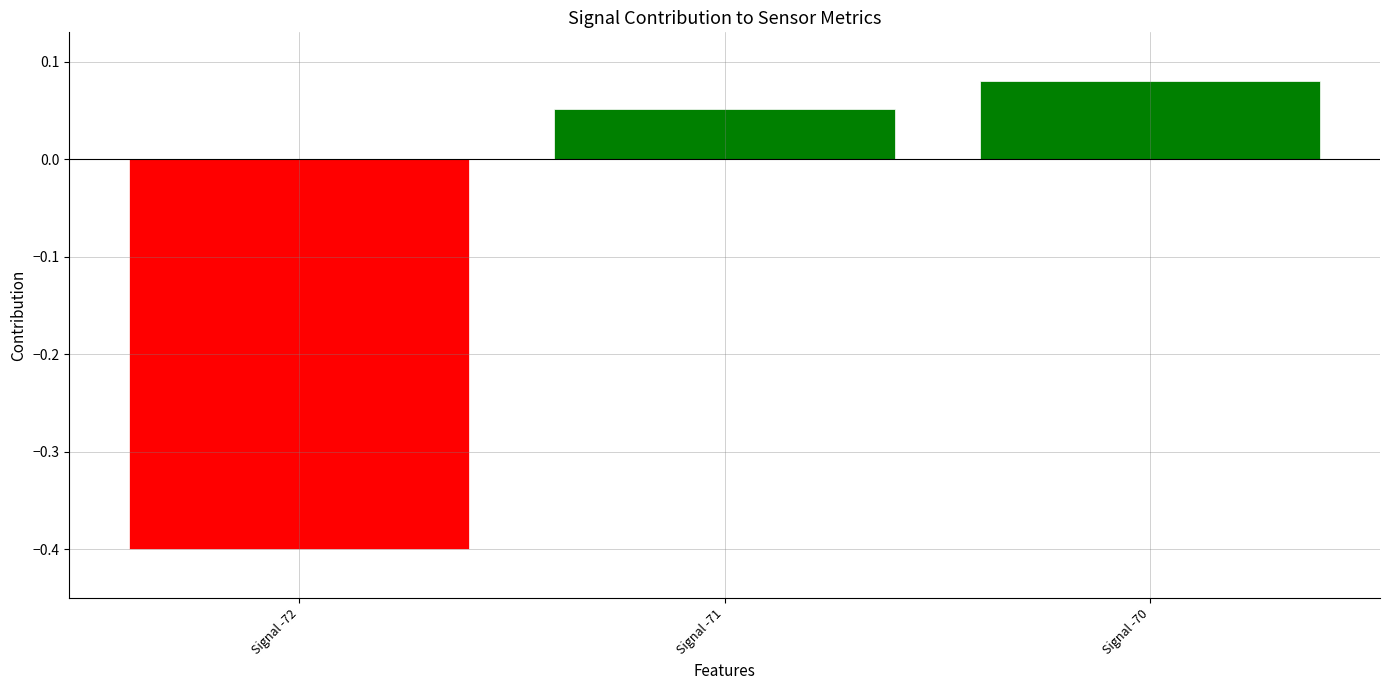

Where is the data nearest to the value 0?

Signal -71